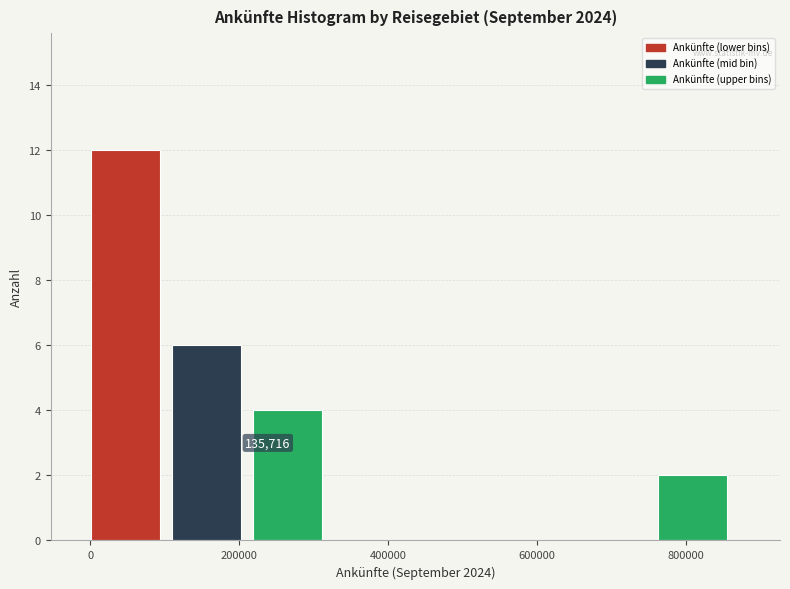

Over which range of the x-axis is the bar tallest?

0 to 120000